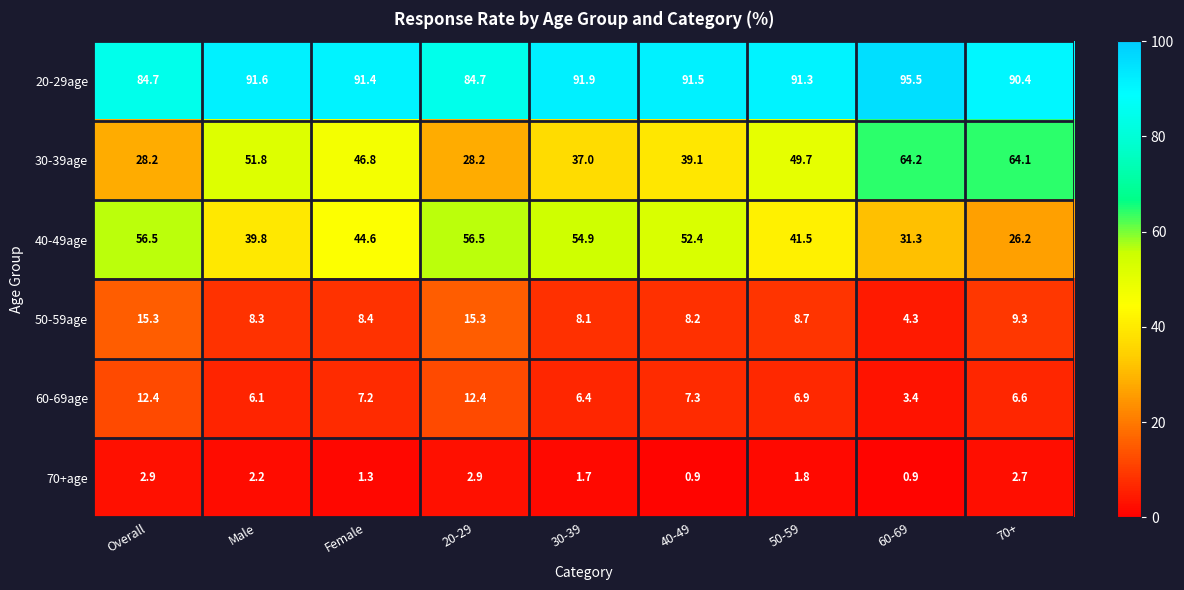

Which series has the largest total across all categories?

20-29age